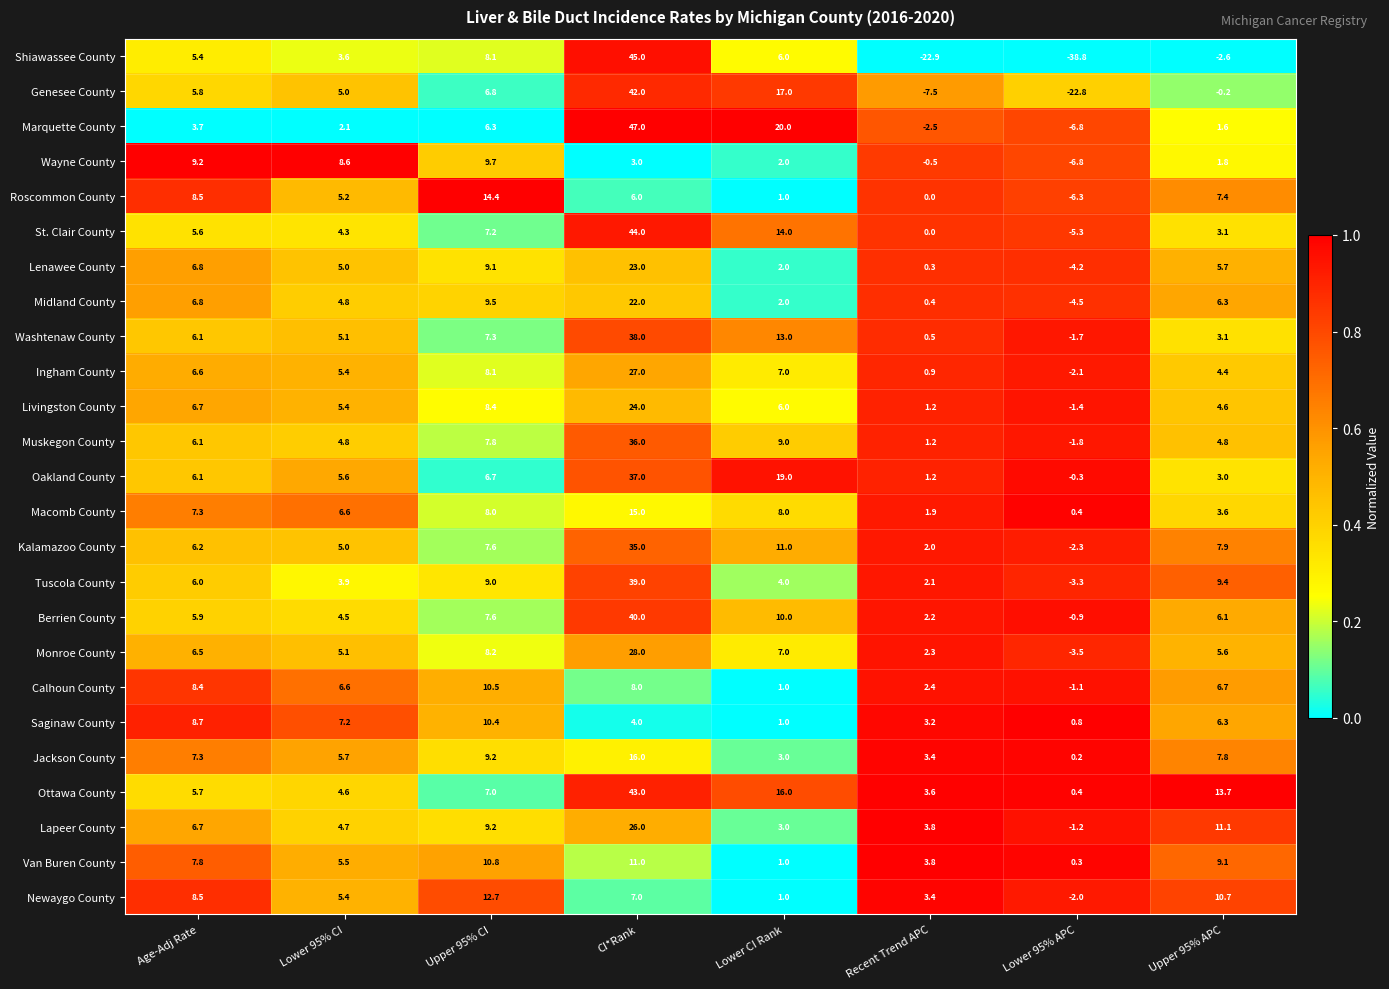

Which series has the widest spread of values?

Shiawassee County